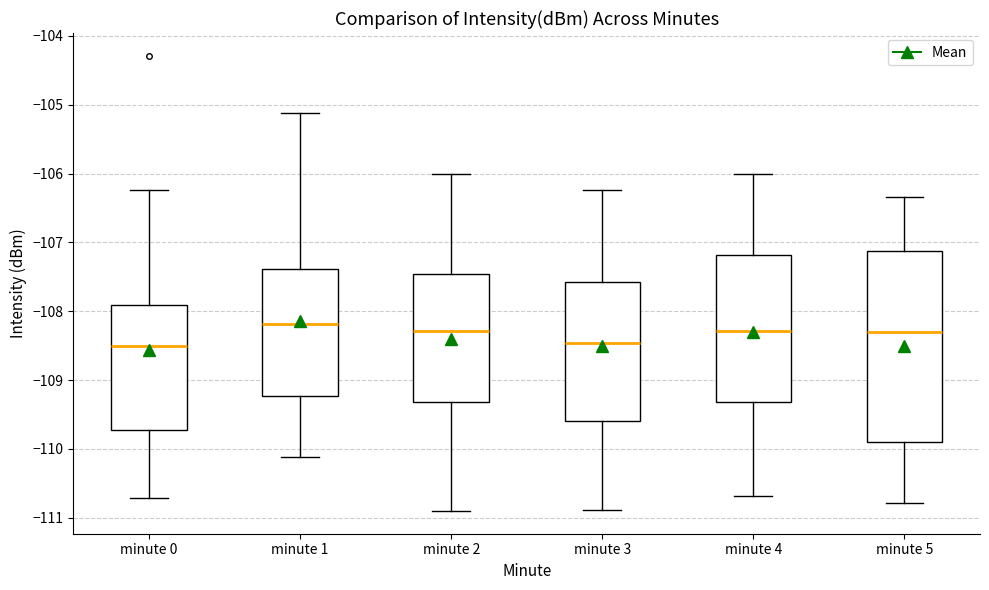

Comparing the boxes themselves (not the whiskers), which one is the tallest?

minute 5